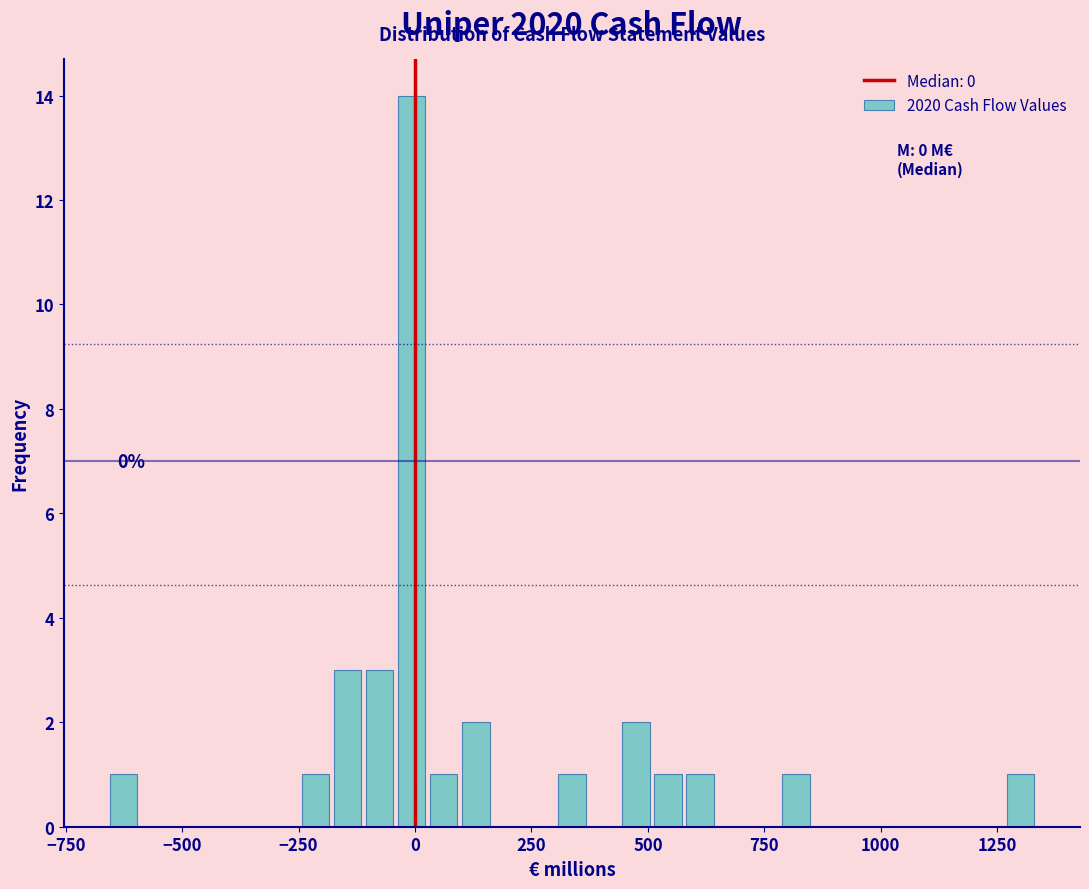

Read against the x-axis, roughly where is the centre of the tallest bar?

0